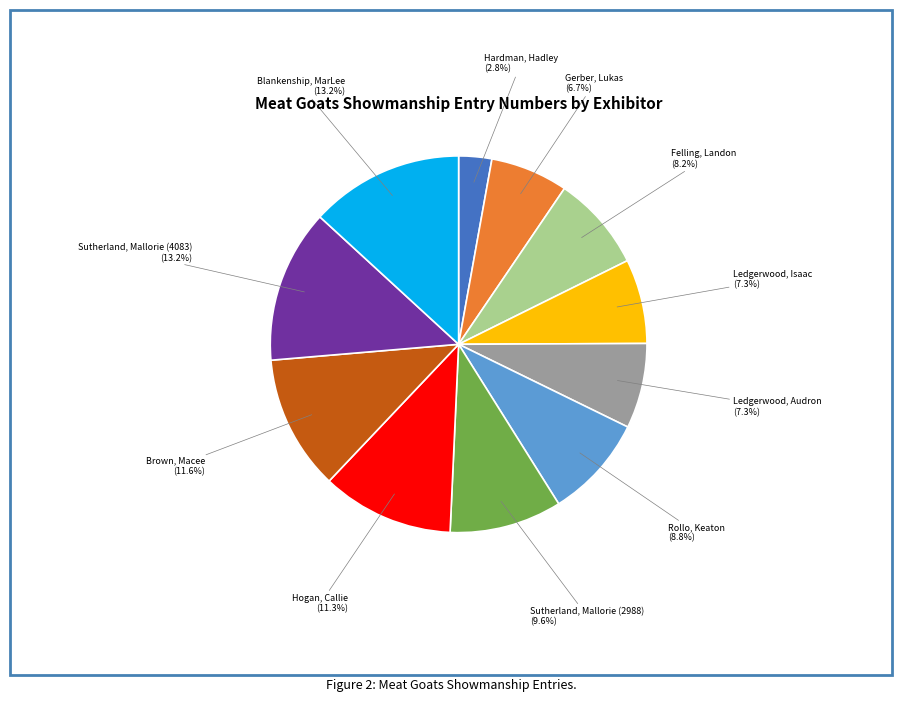

To the nearest percent, what percentage of the pie is Rollo, Keaton?

9%